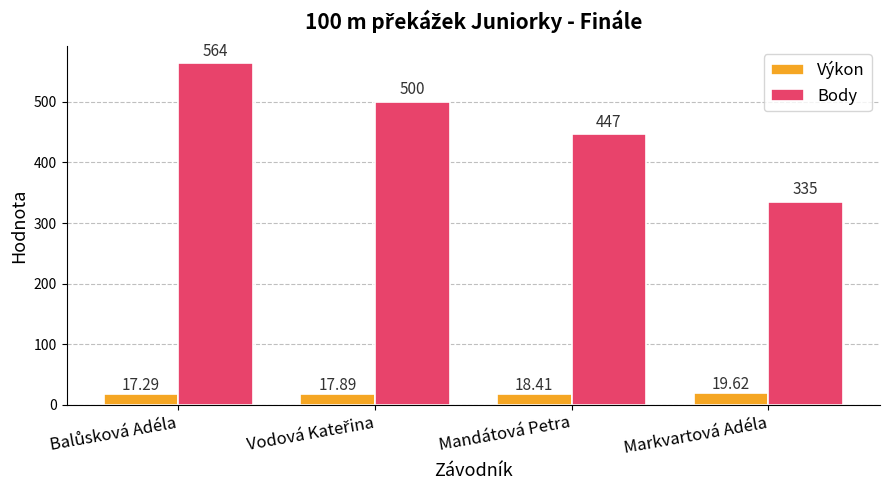

How many groups of bars are there?

4